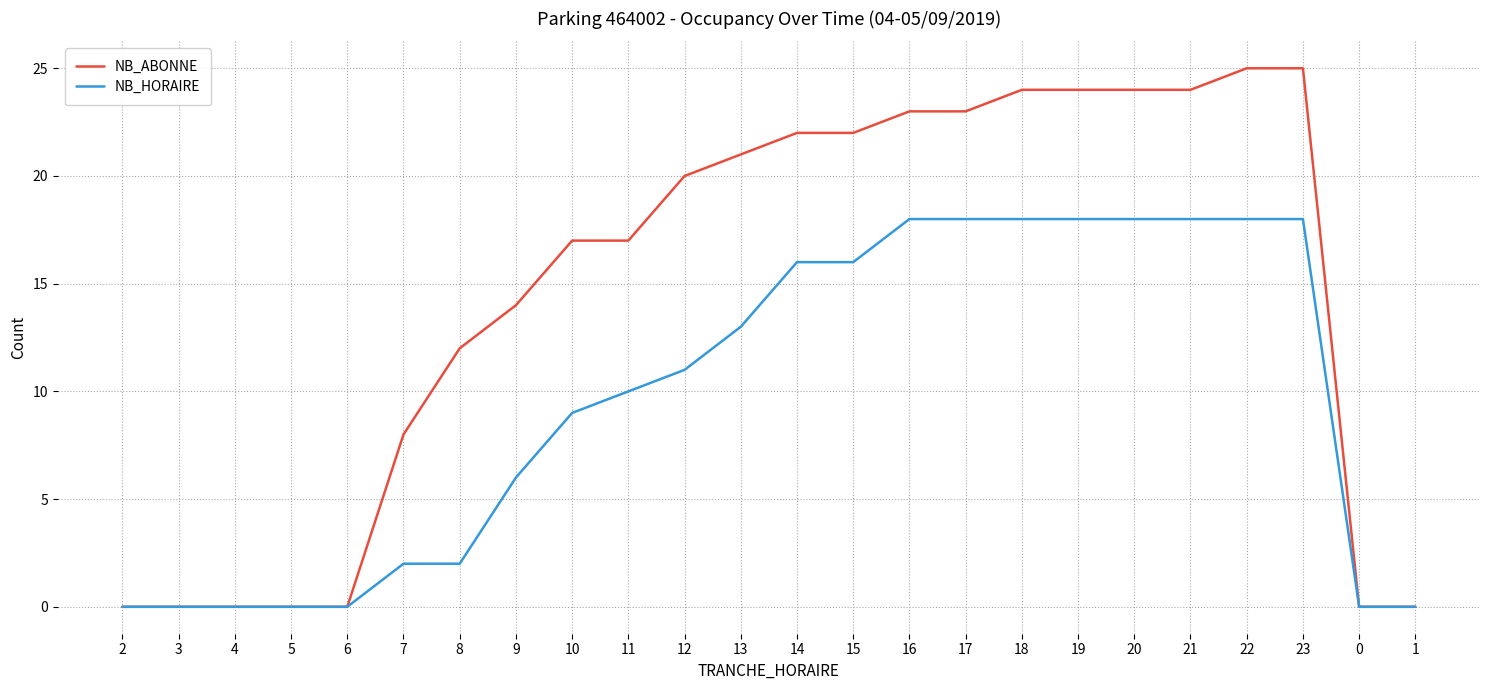

Is this an area chart (filled region under the line)?

No